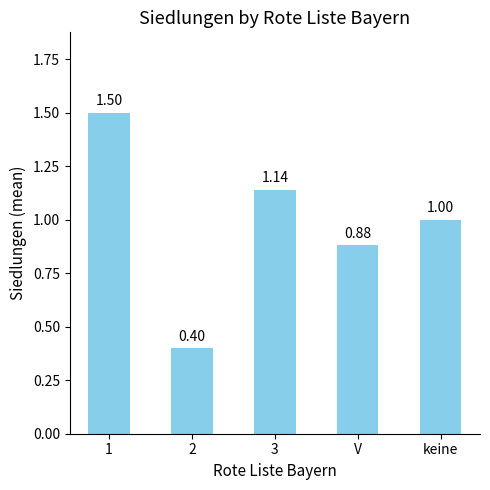

List the labels in order of value, largest first.

1, 3, keine, V, 2